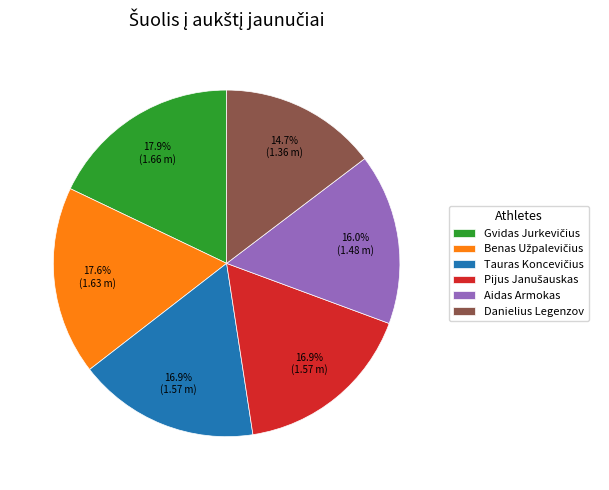

Approximately how many times larger is the value at Aidas Armokas compared to Danielius Legenzov?

1.1